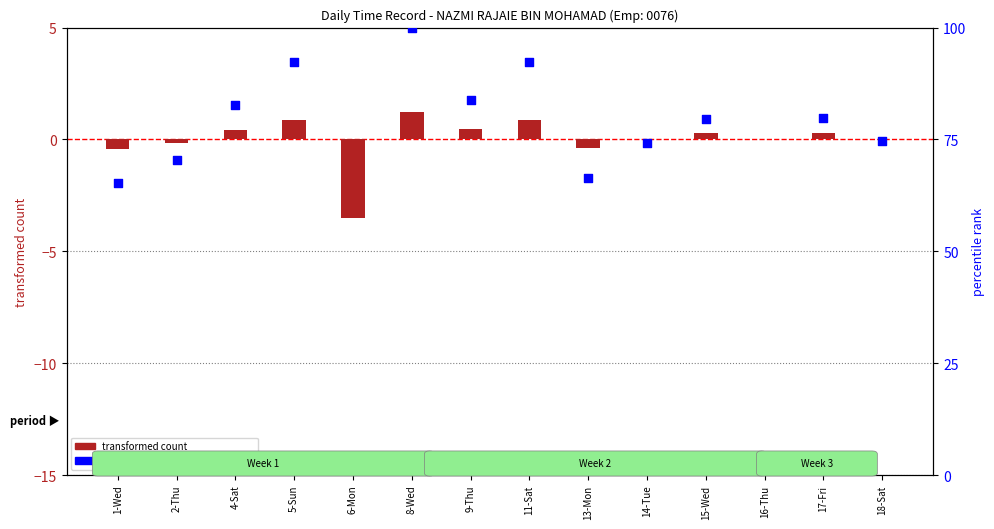

Which series has the largest total across all categories?

percentile rank within the sample